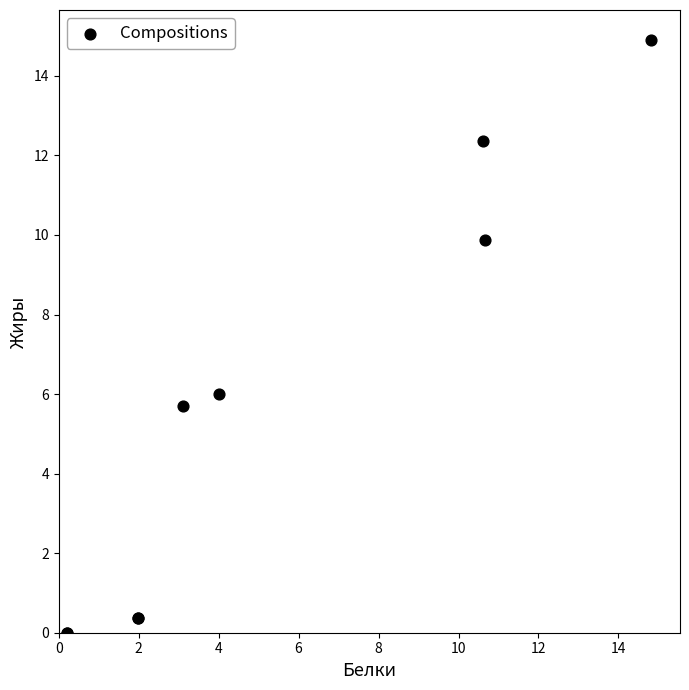

What Y value in the scatter plot is closest to 7?

6.0